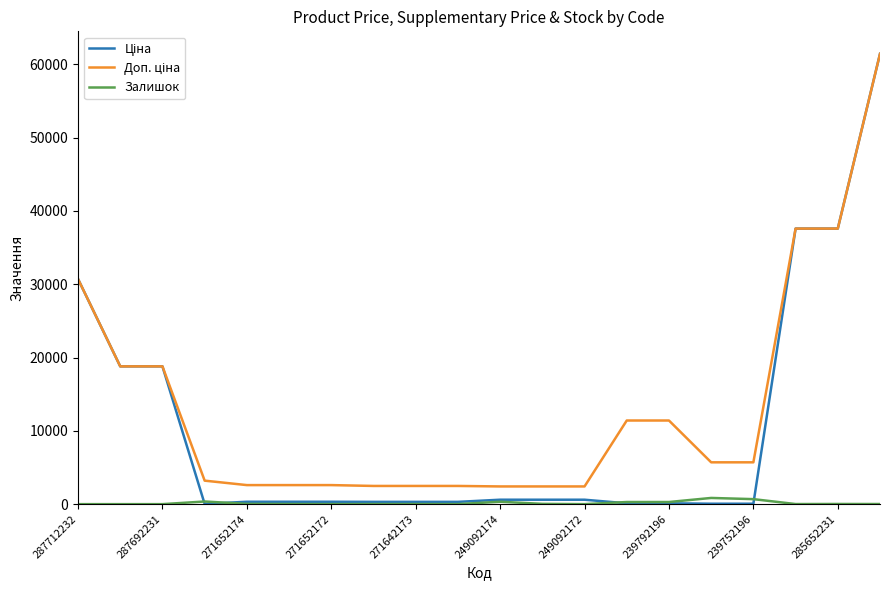

What is the maximum value shown in the chart?

61434.3